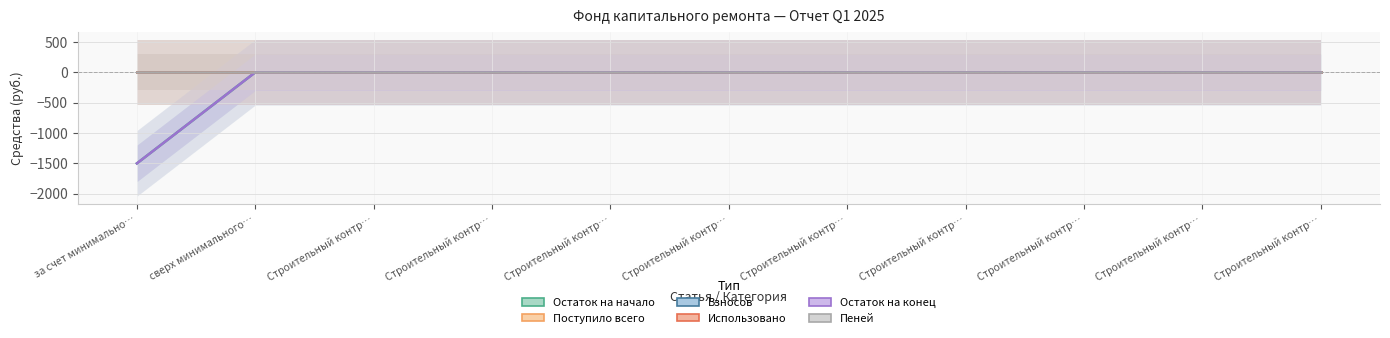

True or false: Остаток на конец and Взносов intersect in this chart.

False